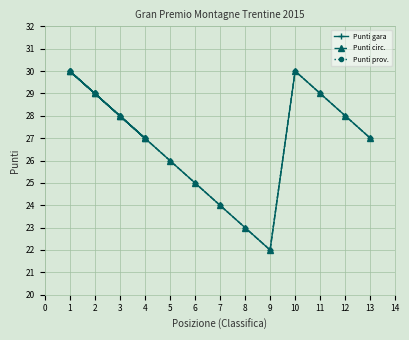

What is the lowest value of the Punti circ. series?

22